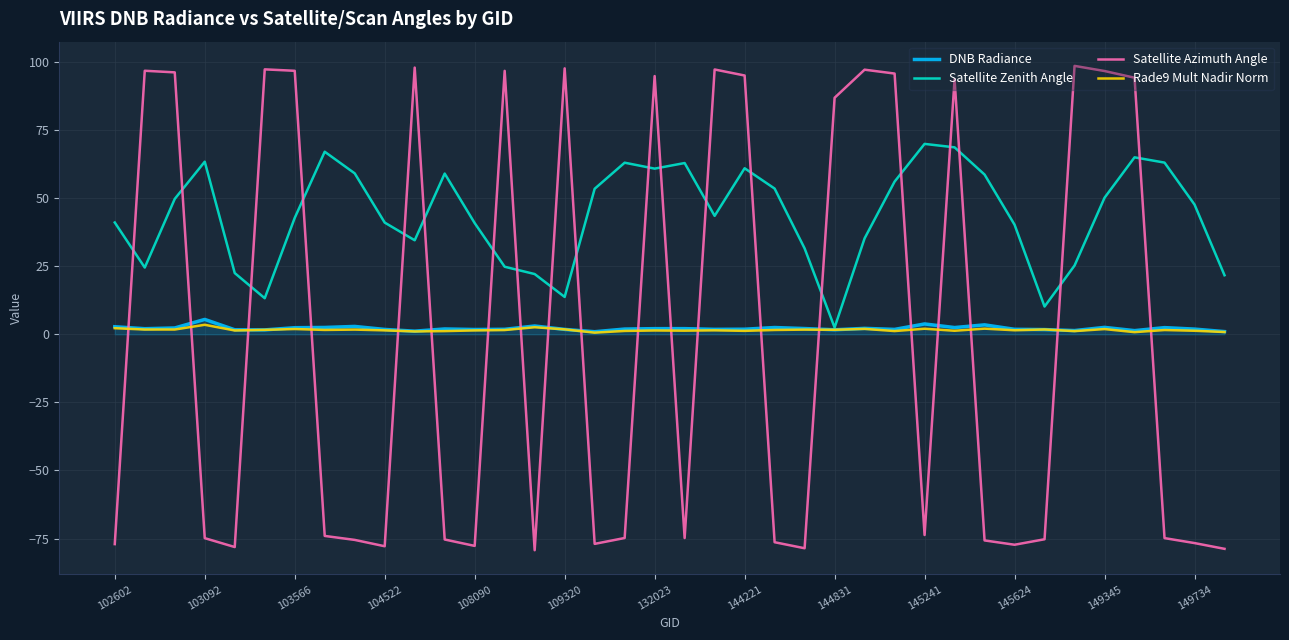

Which series ends up on top after the final intersection of Satellite Zenith Angle and Satellite Azimuth Angle?

Satellite Zenith Angle